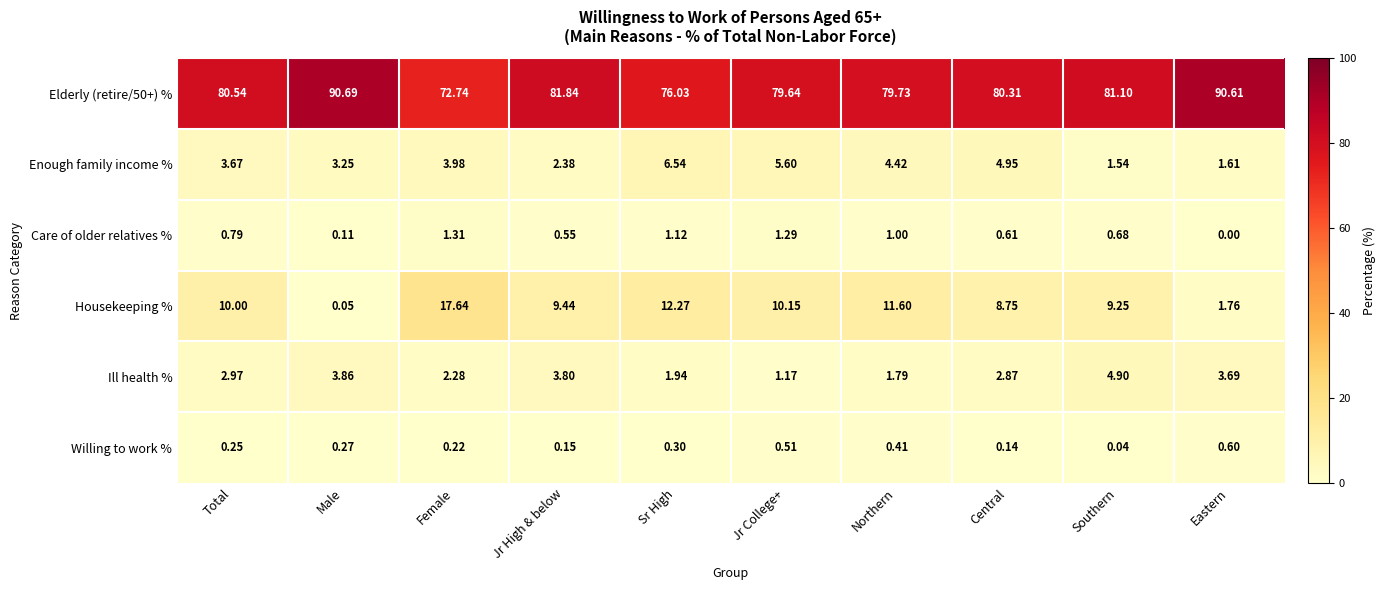

At which category is the sum across all series the highest?

Northern